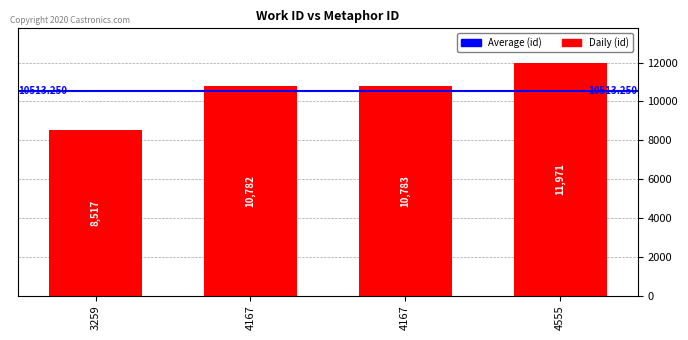

How many series are shown in this chart?

1